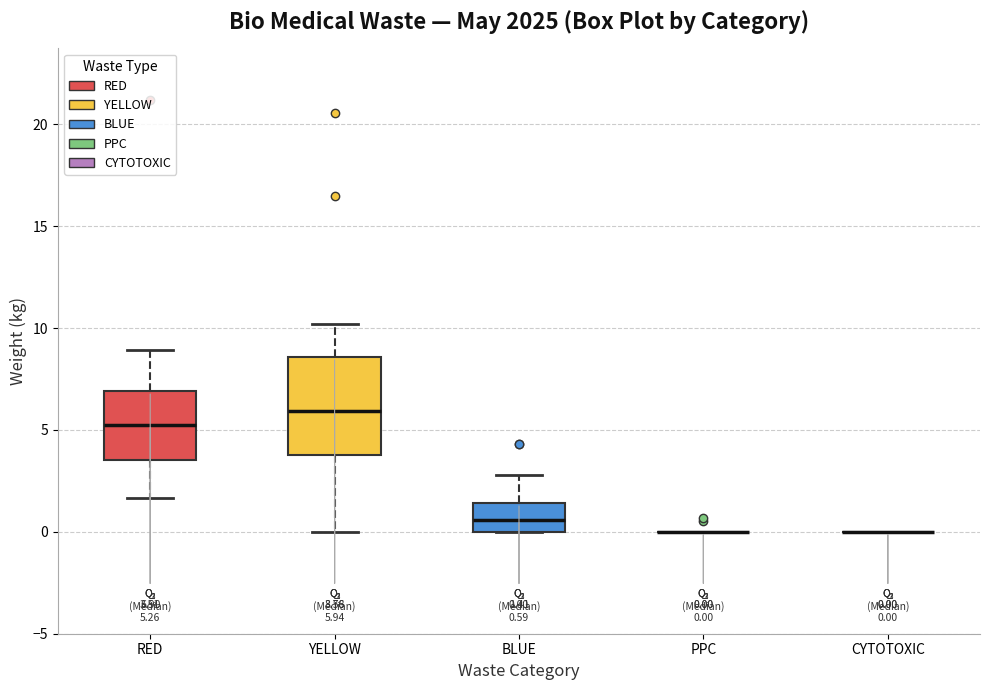

Comparing the boxes themselves (not the whiskers), which one is the tallest?

YELLOW